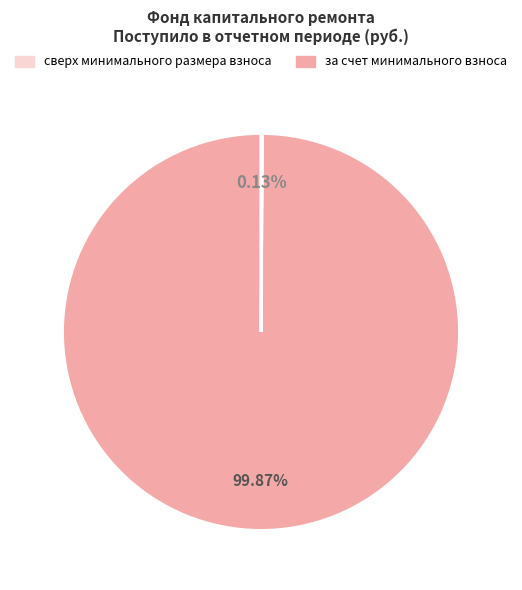

Does any single category account for the majority?

Yes